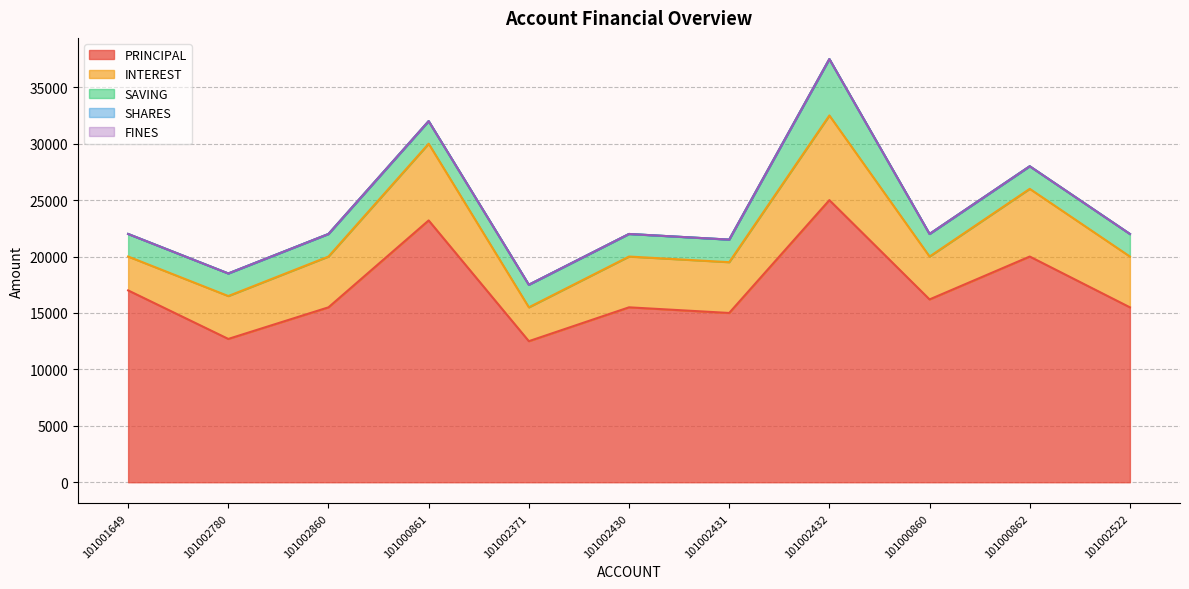

How many lines are shown in the chart?

5